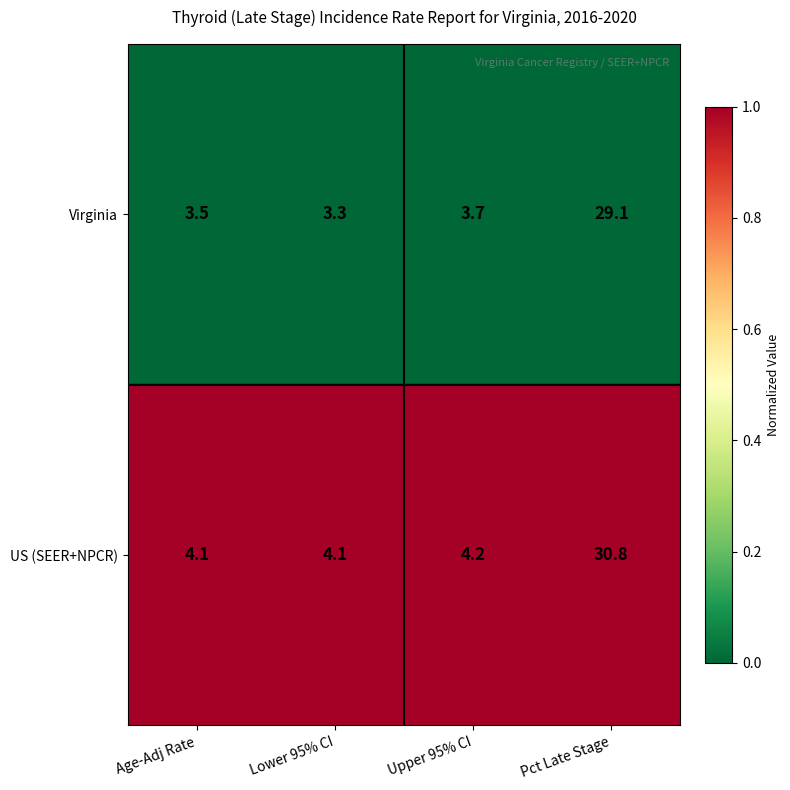

At which category is the sum across all series the highest?

Pct Late Stage